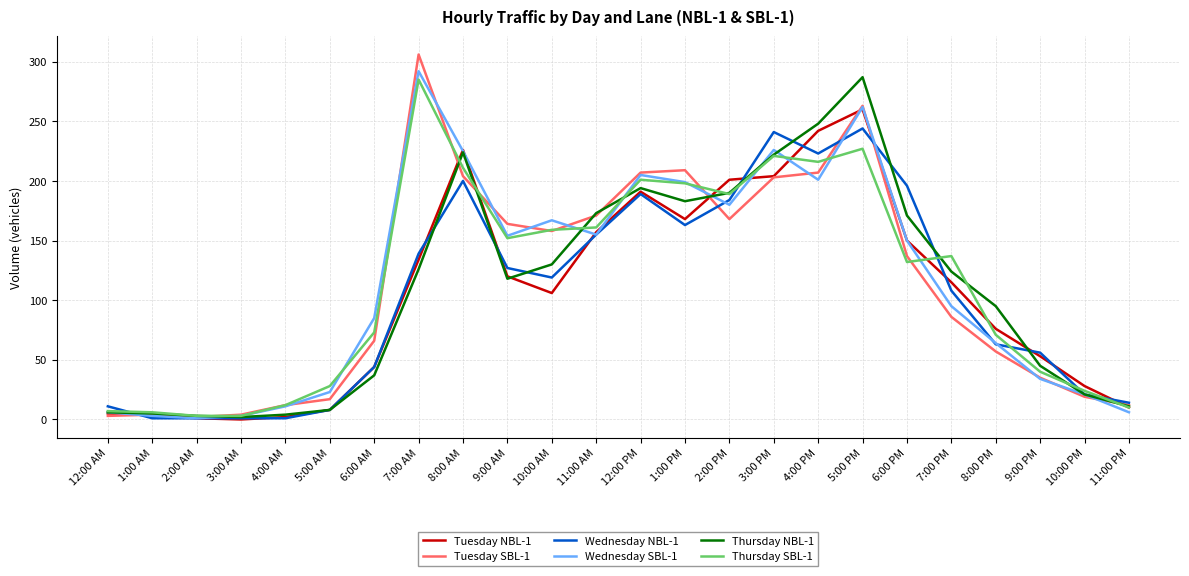

True or false: Tuesday NBL-1 and Wednesday NBL-1 cross at least once.

True